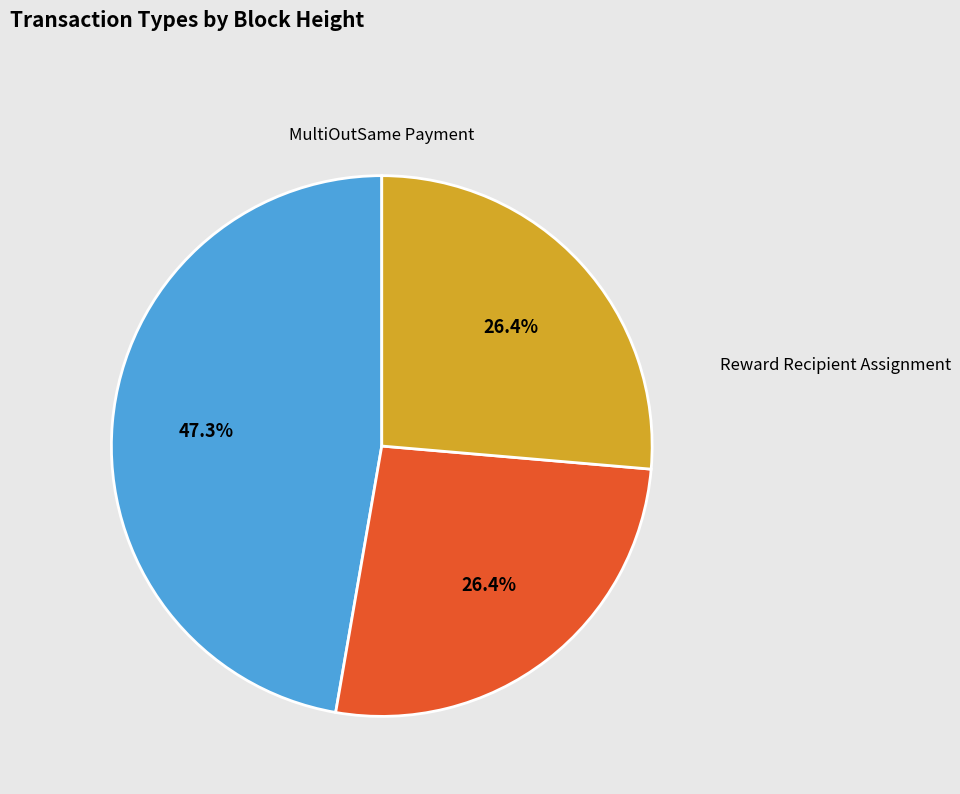

Does any single category account for the majority?

No